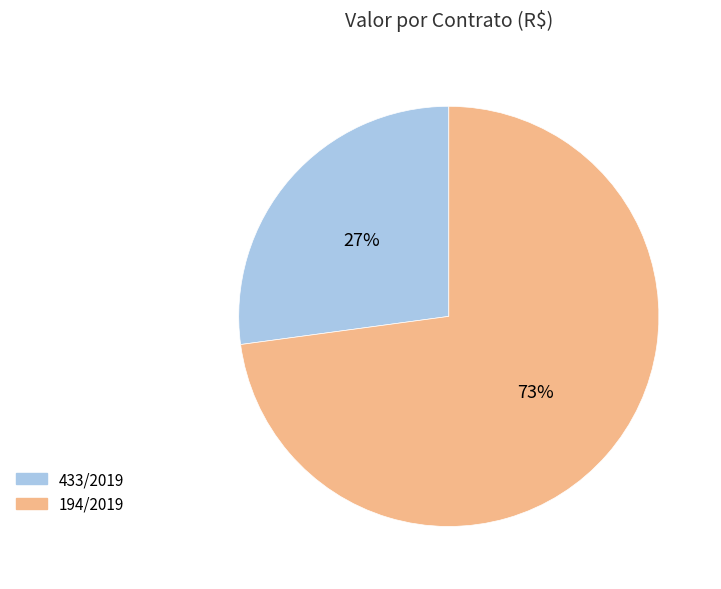

How many slices are in this pie chart?

2